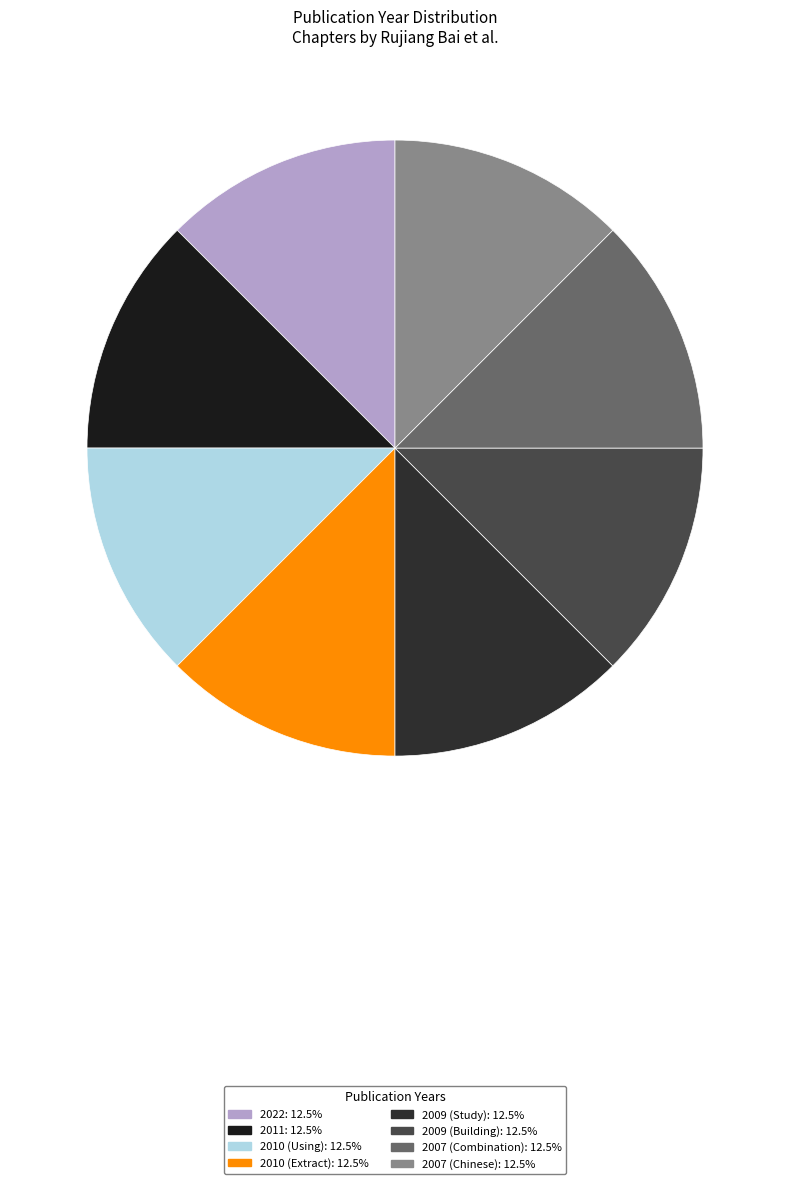

Count the number of slices in the pie.

8